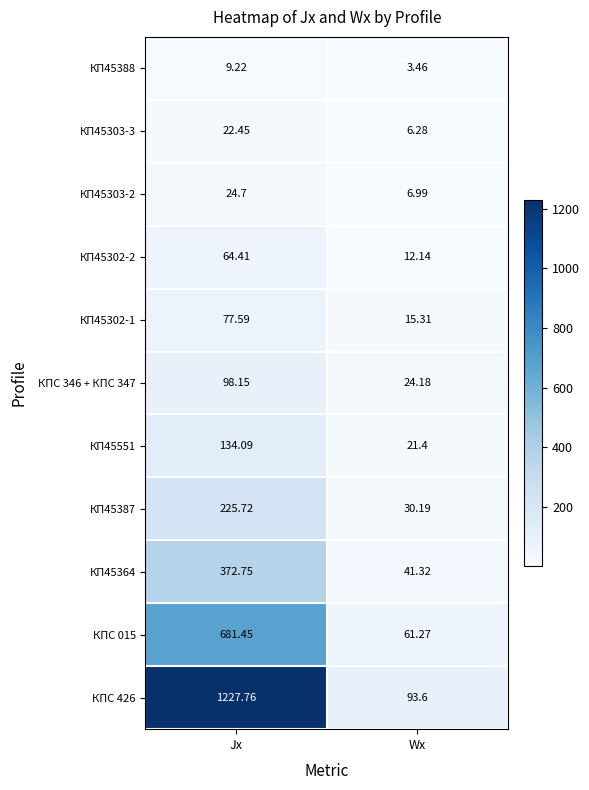

At which label does КП45551 reach its minimum?

Wx